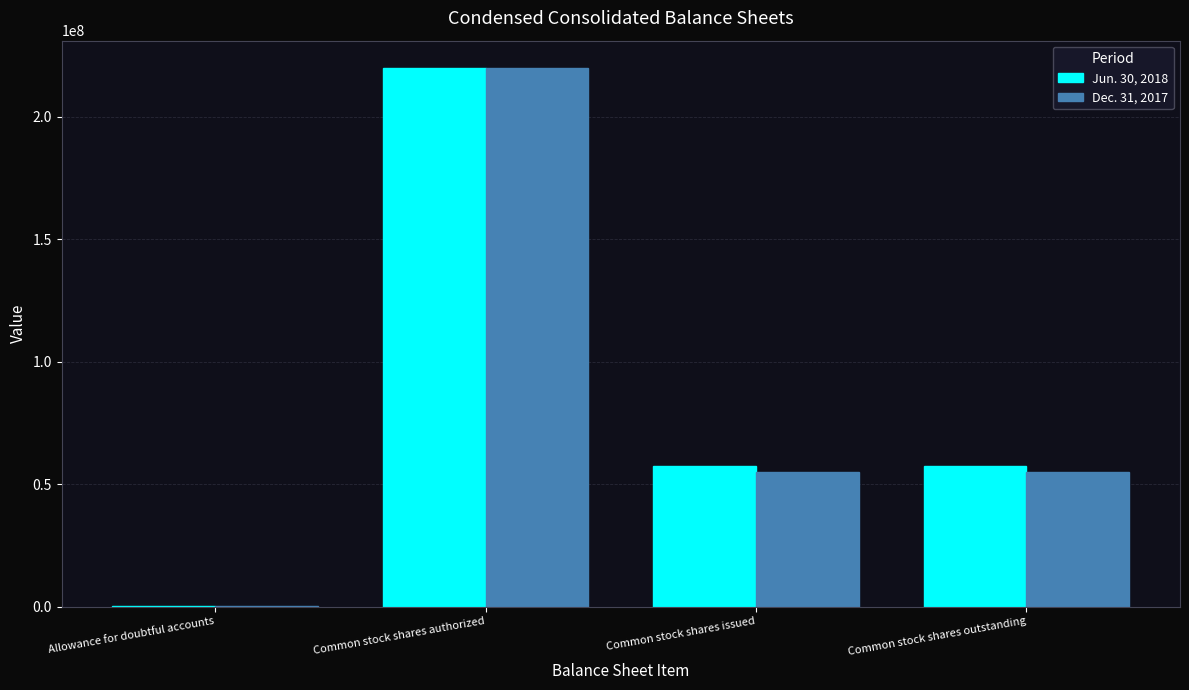

What are all the series names shown in the legend?

Jun. 30, 2018, Dec. 31, 2017